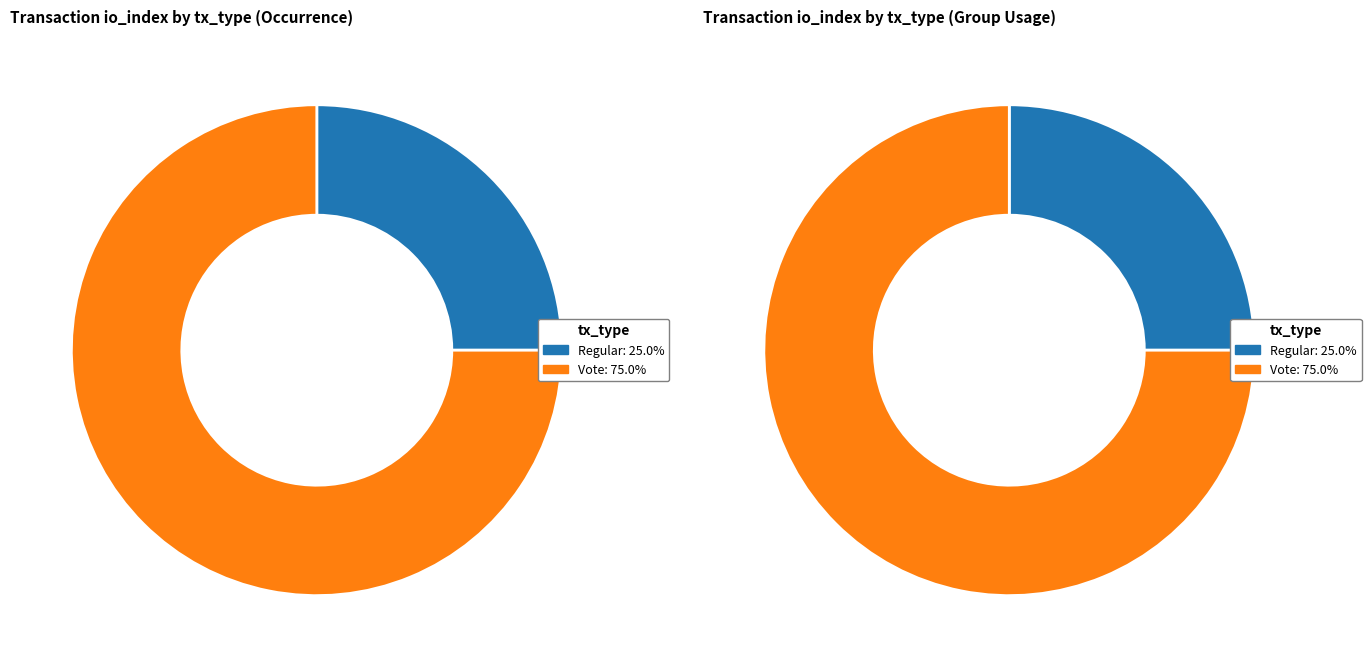

To the nearest percent, what is the difference between the largest and smallest slice percentages?

50%